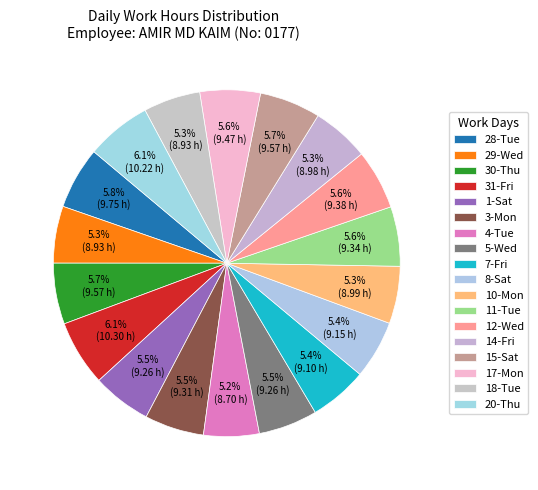

Count the number of slices in the pie.

18